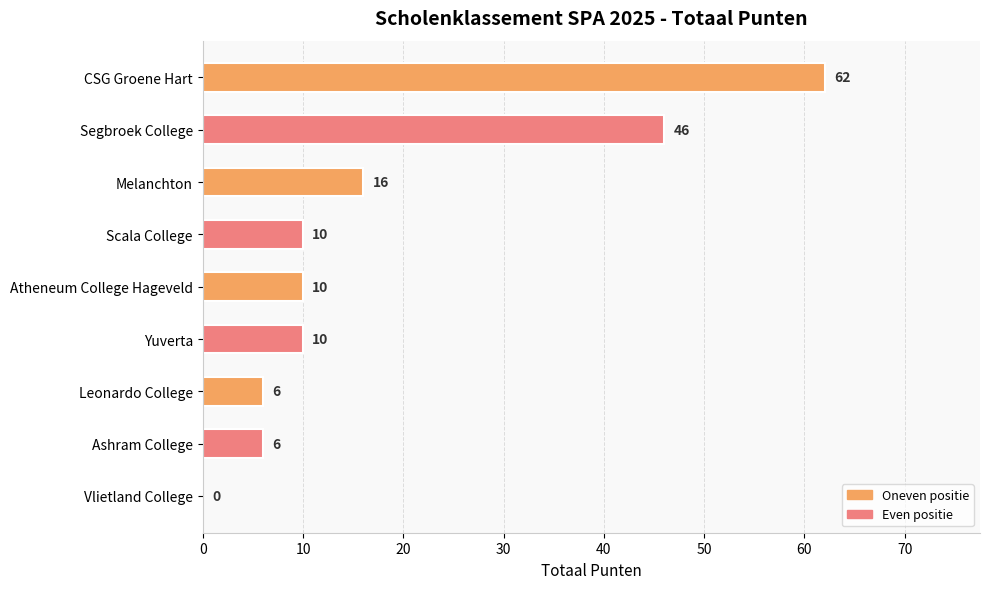

True or false: the data shows 10 at Yuverta.

True